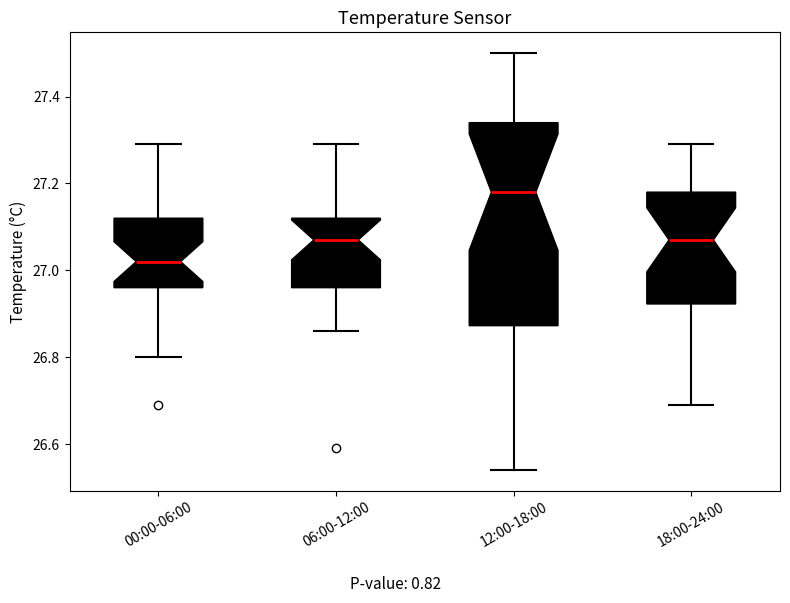

Which box has the highest median line?

12:00-18:00